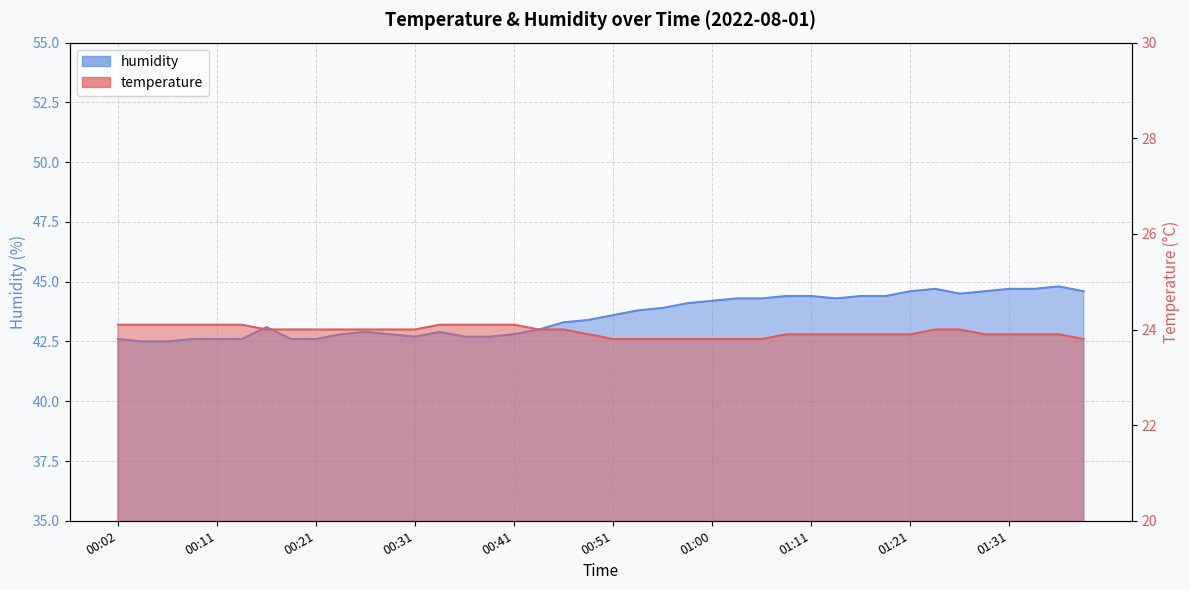

At which category does humidity reach its first local peak?

00:16